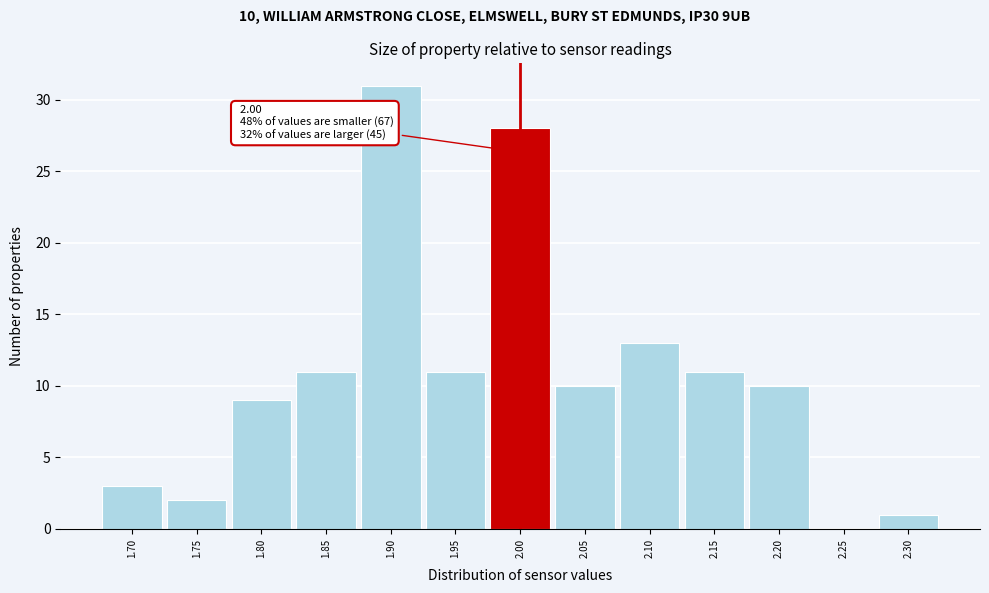

Which range on the x-axis has the tallest bar?

1.875 to 1.925